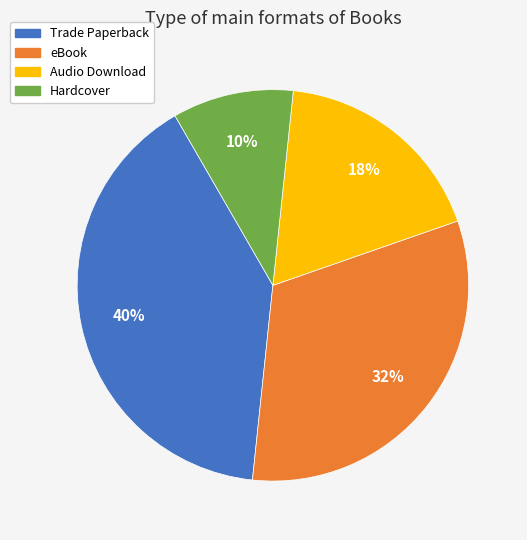

How many segments does this pie chart have?

4